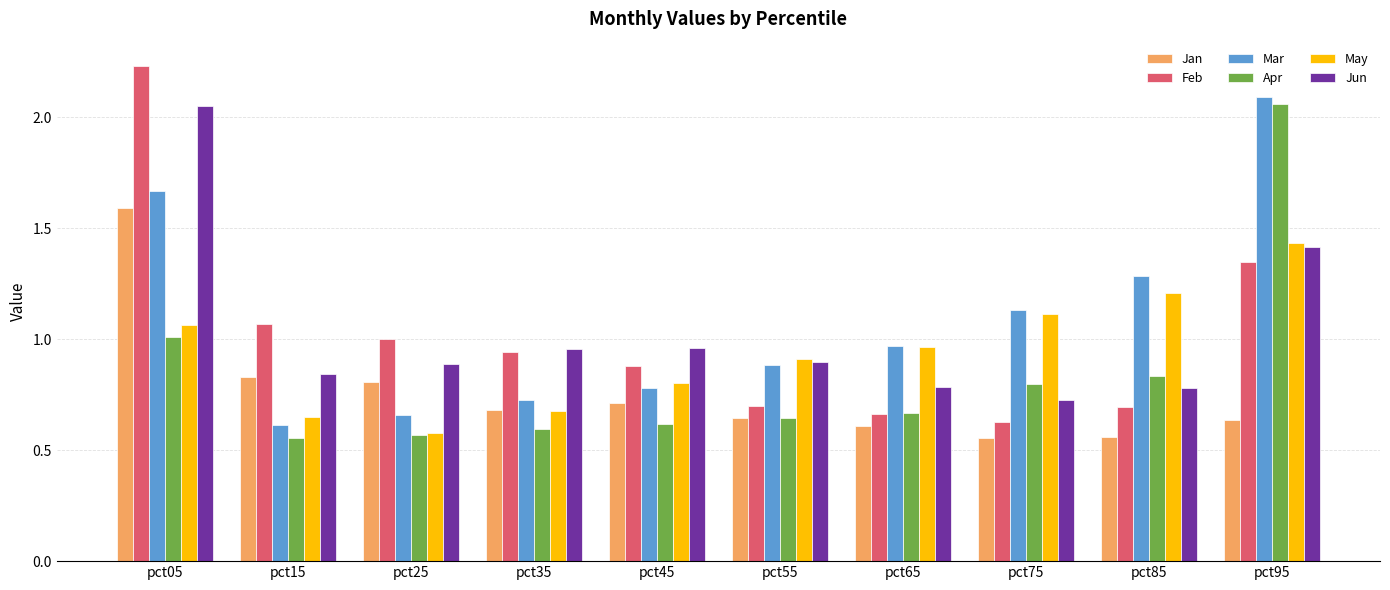

Which category has the highest value in the Jan series?

pct05